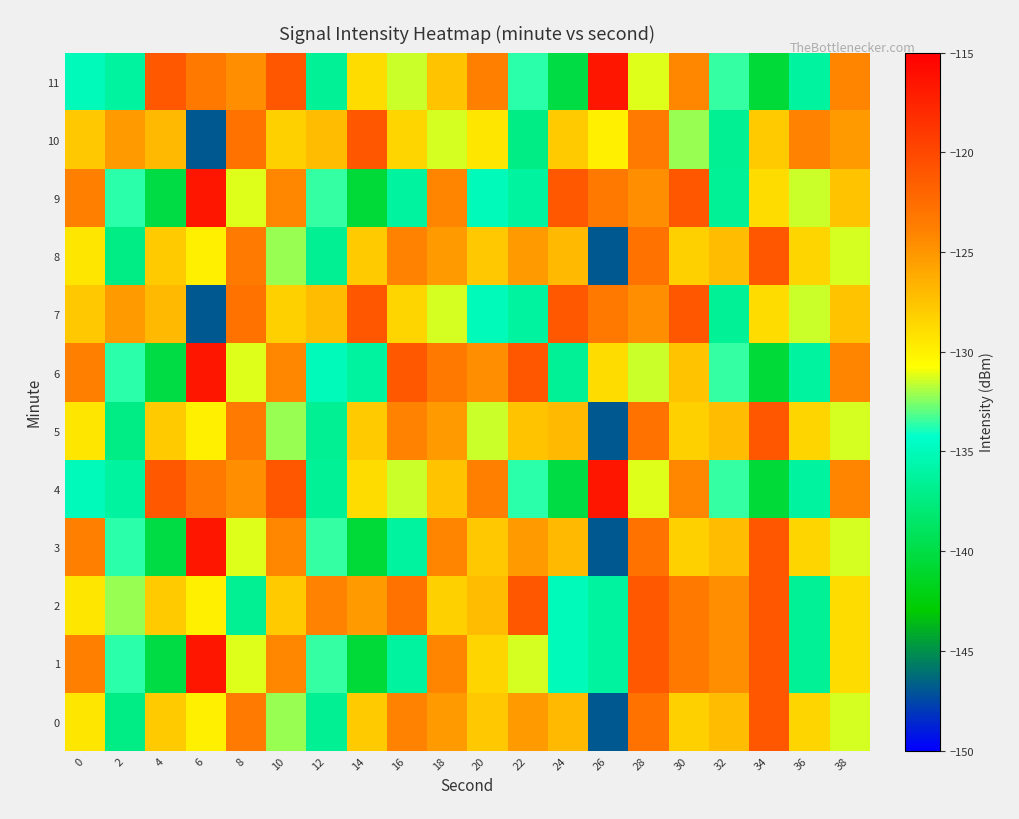

Between 14 and 16, which is larger?

16